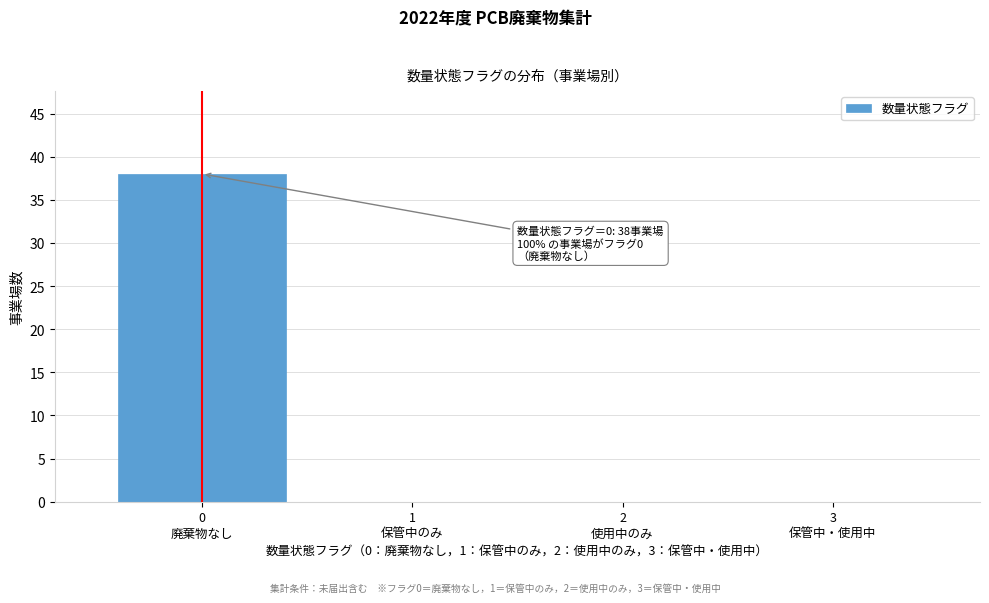

What is the sum of all values?

38